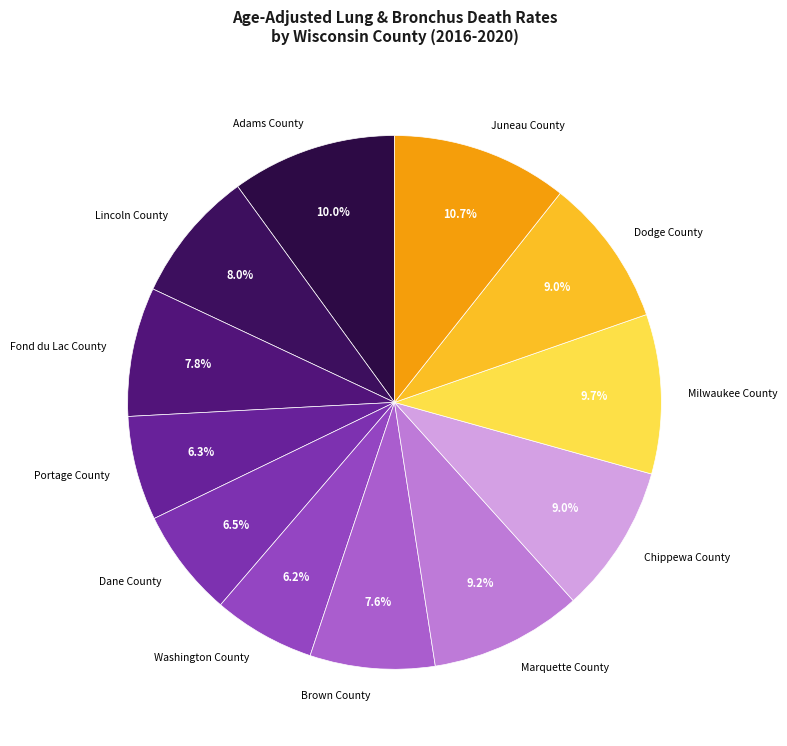

Does Dane County represent more than half of the total?

No